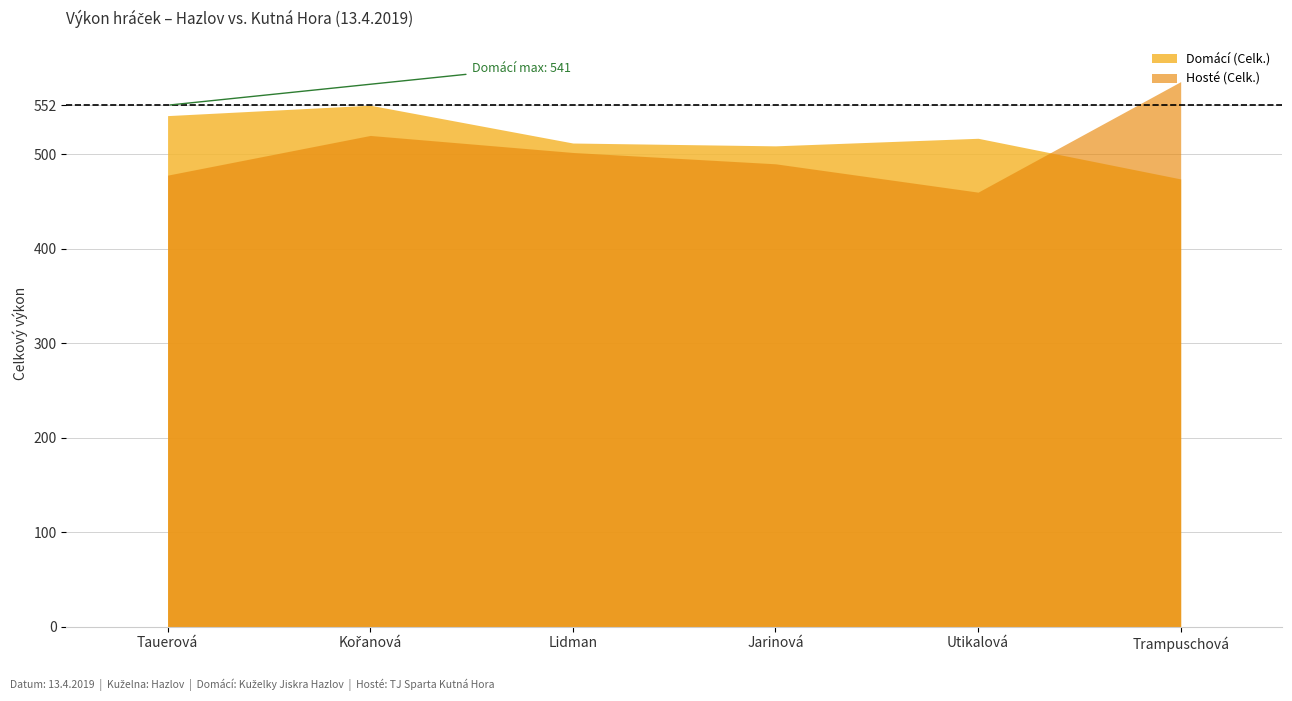

Does the chart have visible grid lines?

Yes